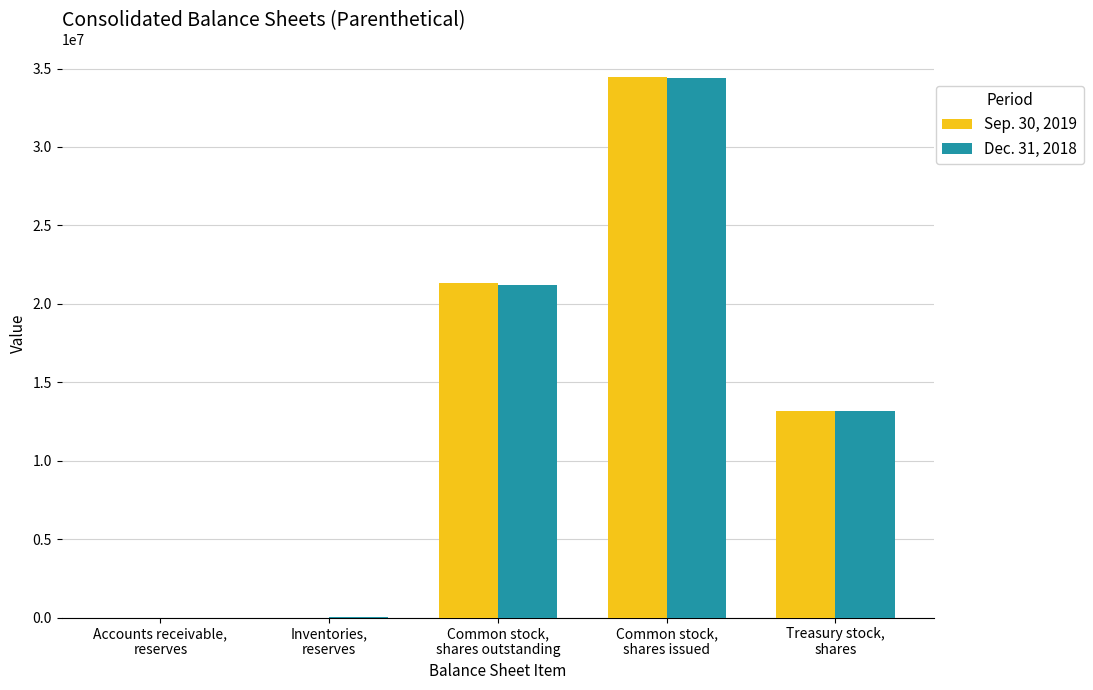

What is the maximum value shown in the chart?

34488252